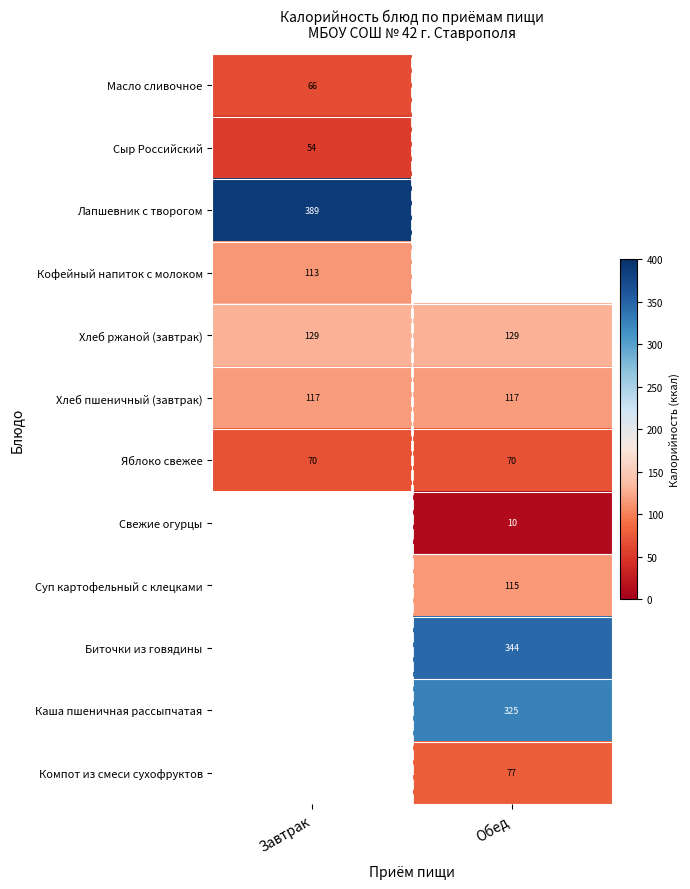

What value does the Яблоко свежее series have at Обед?

70